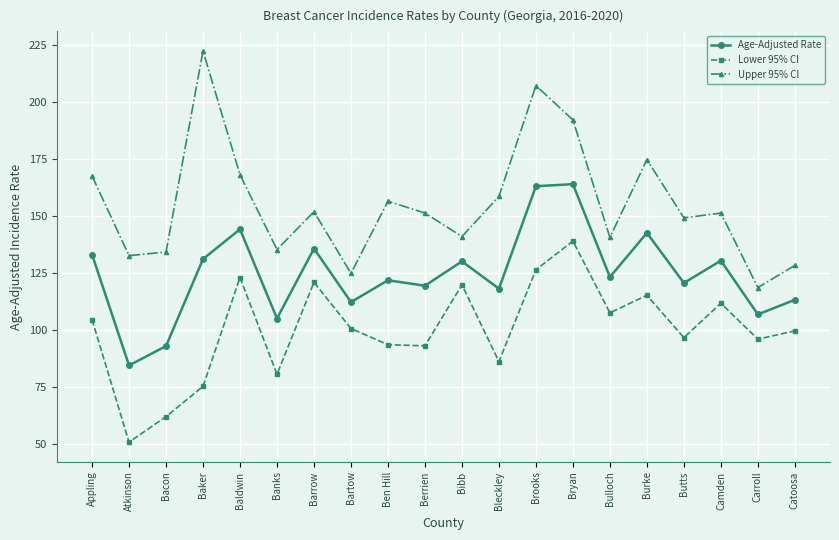

Rank the series by their average value, from highest to lowest.

Upper 95% CI, Age-Adjusted Rate, Lower 95% CI